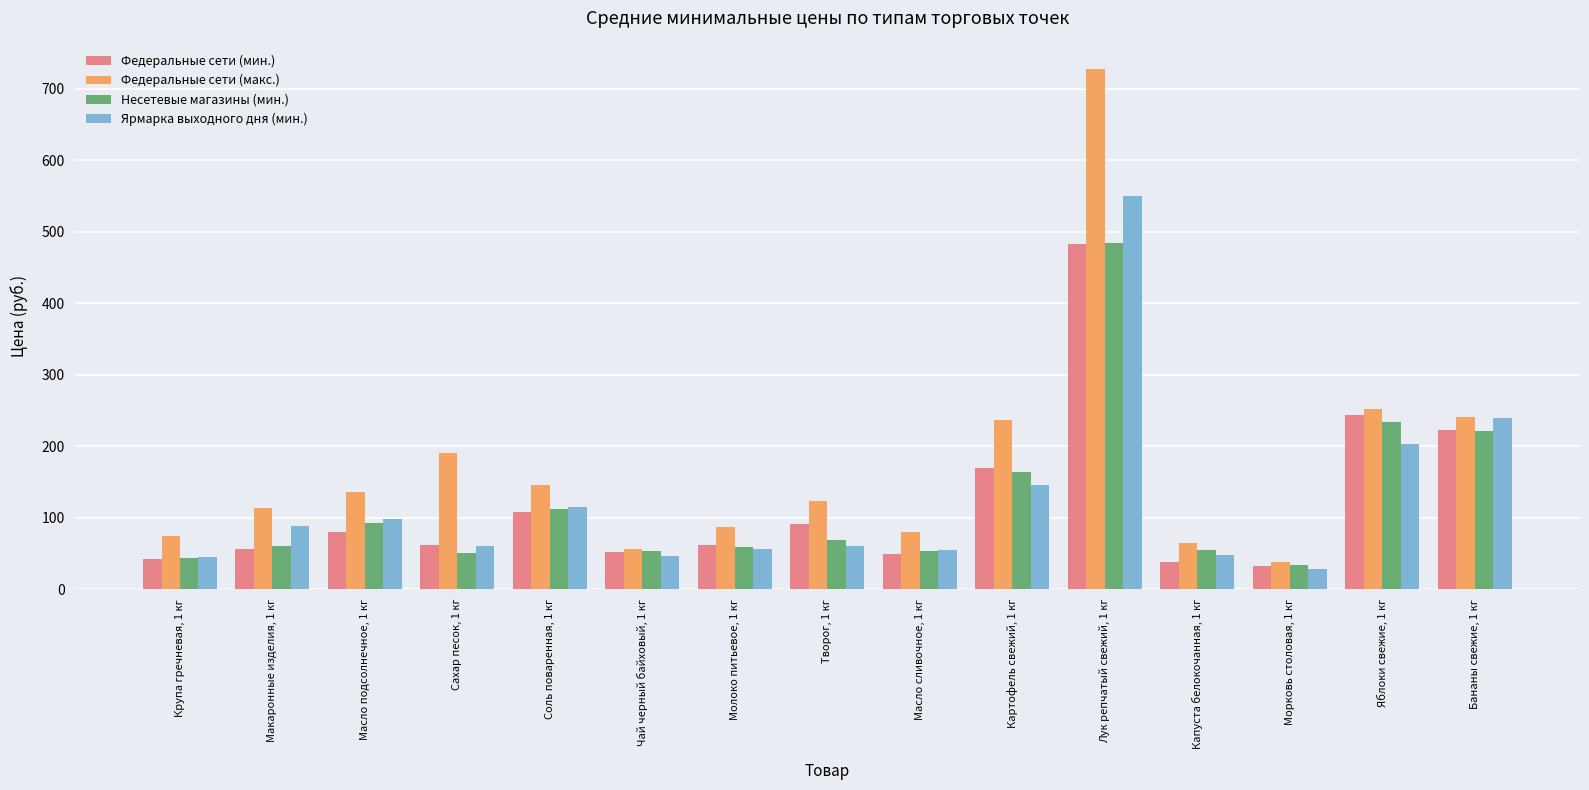

What are all the series names shown in the legend?

Федеральные сети (мин.), Федеральные сети (макс.), Несетевые магазины (мин.), Ярмарка выходного дня (мин.)